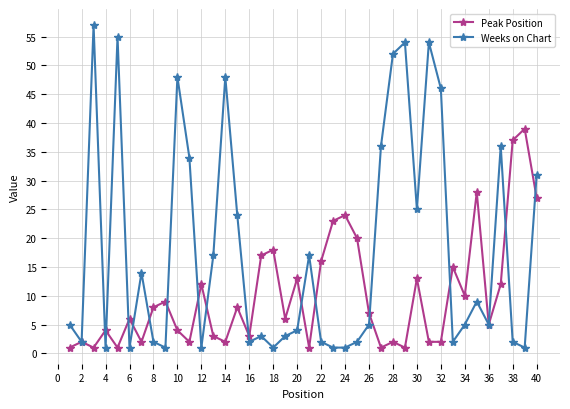

What is the maximum value shown in the chart?

57